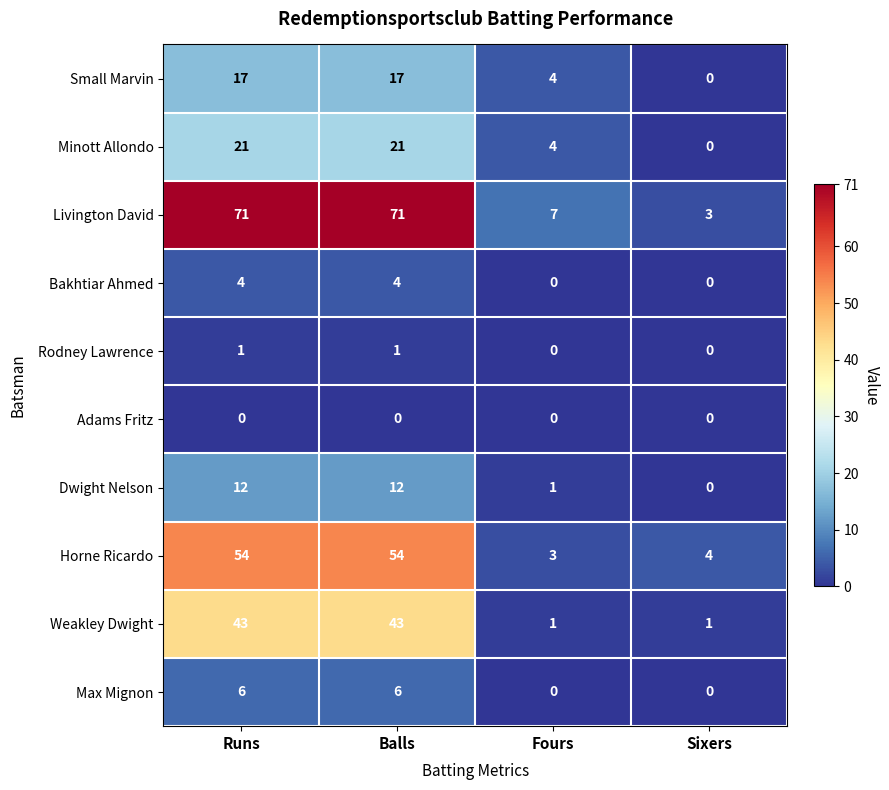

At how many categories does at least one series exceed 63?

2